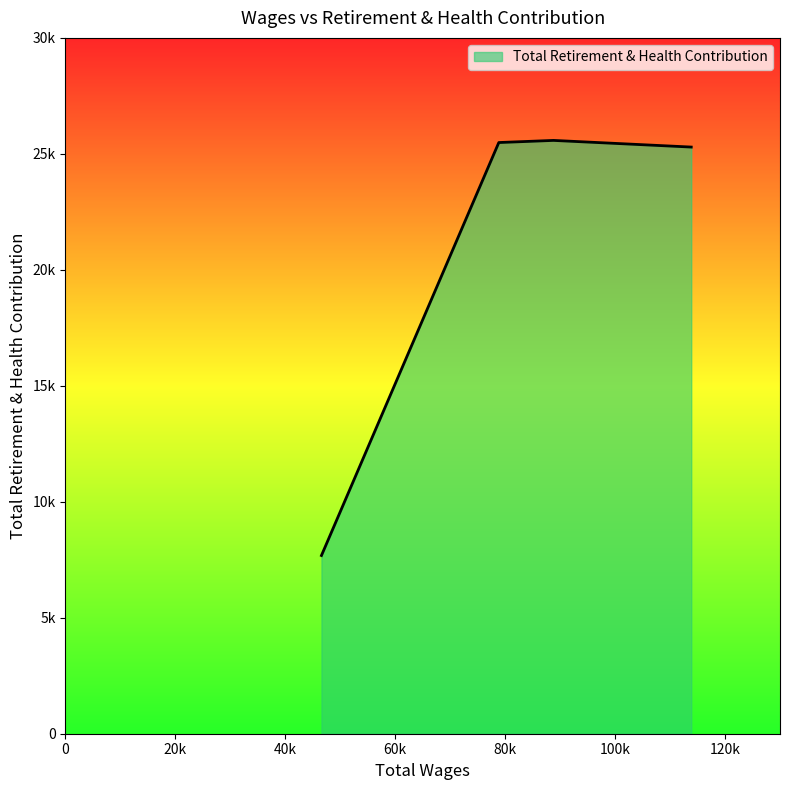

Does the chart display data point markers on the line(s)?

No